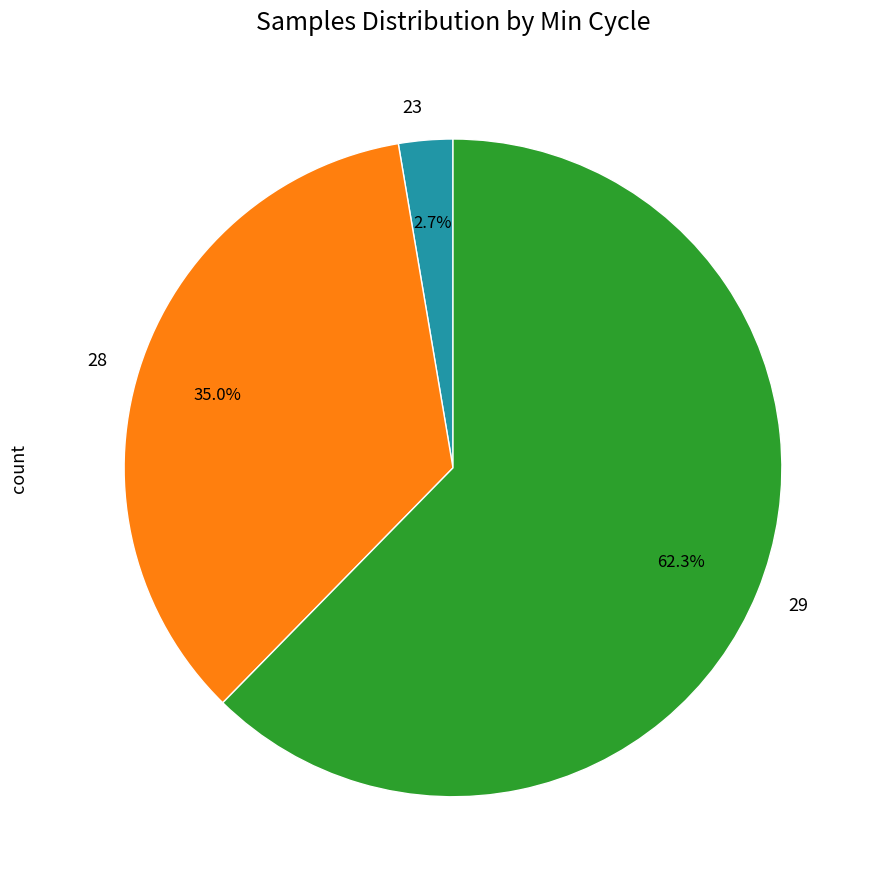

How many slices are in this pie chart?

3